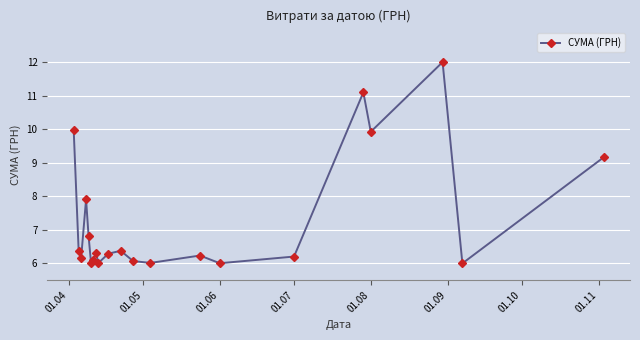

What is the difference between the maximum and minimum values?

6.0